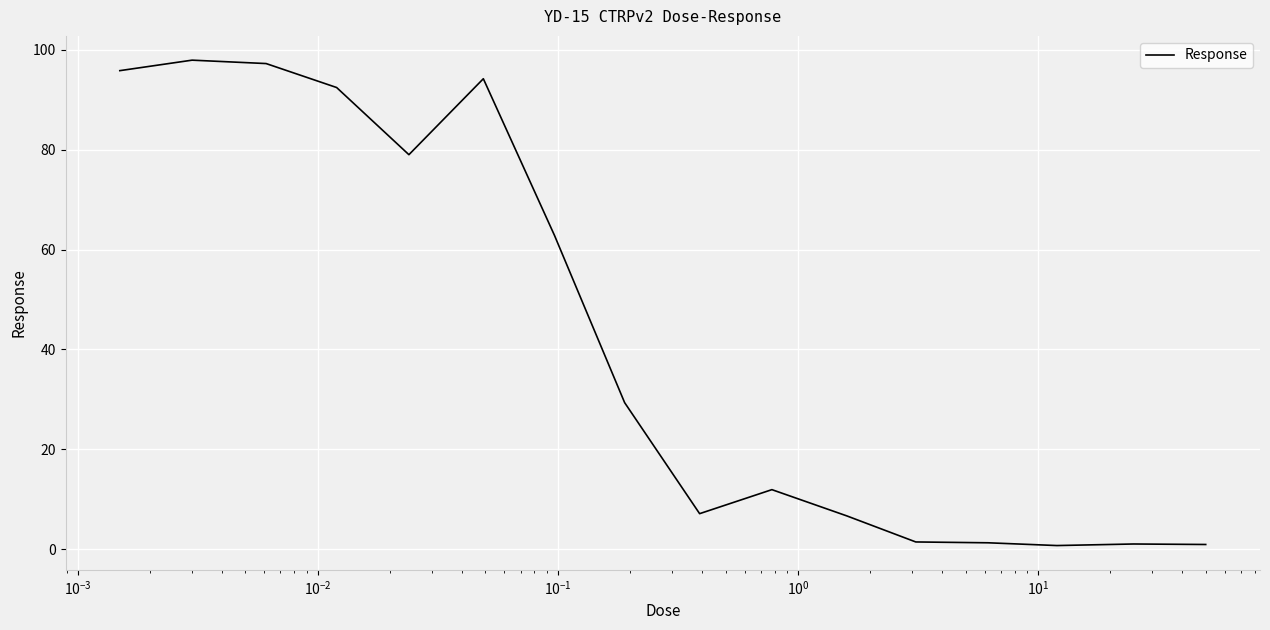

What is the greatest value displayed?

97.9